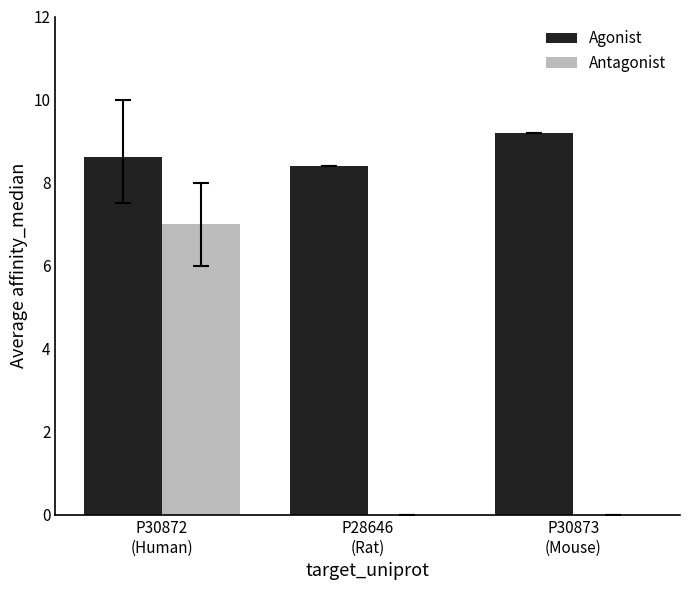

The Antagonist series shows 4.9 at P30872
(Human). True or false?

False